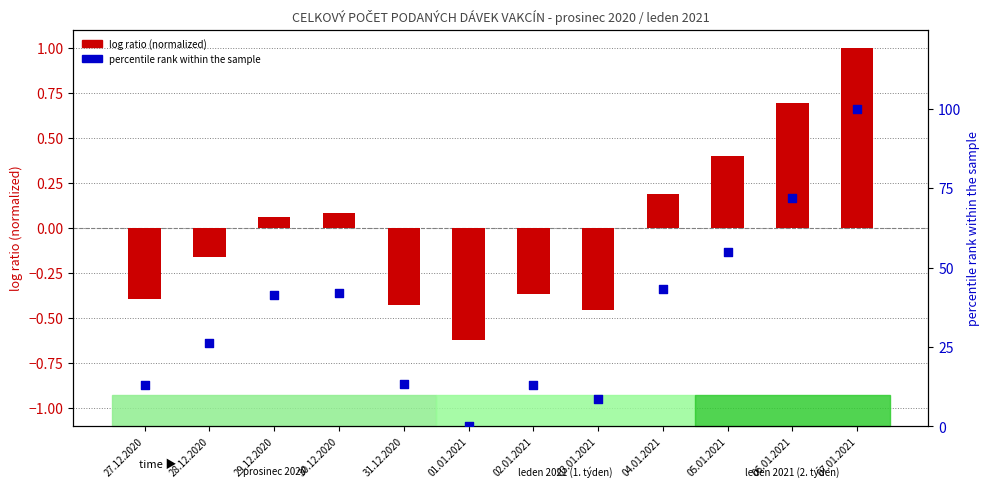

What is the total value across all series at 27.12.2020?

12.8